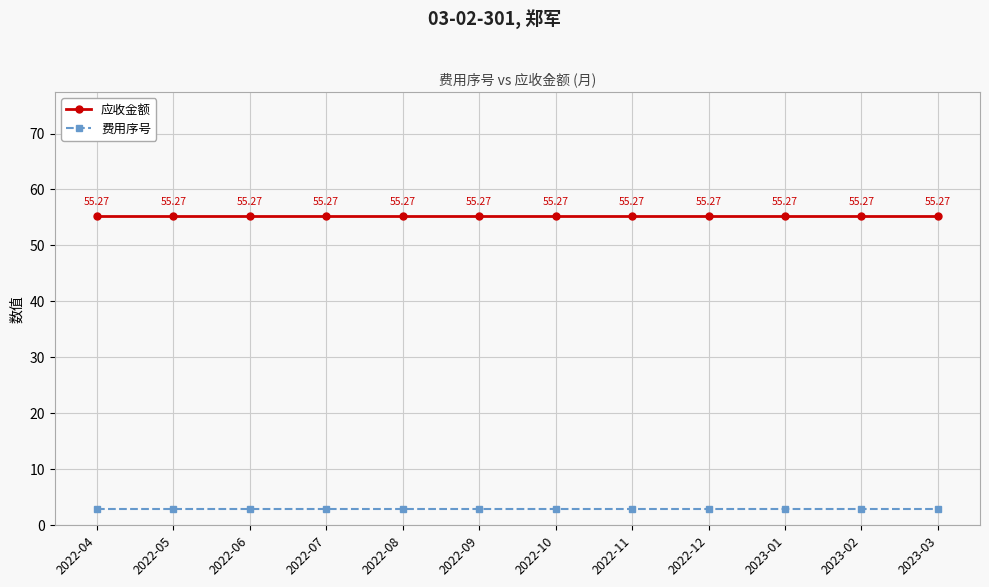

True or false: 应收金额 and 费用序号 intersect in this chart.

False